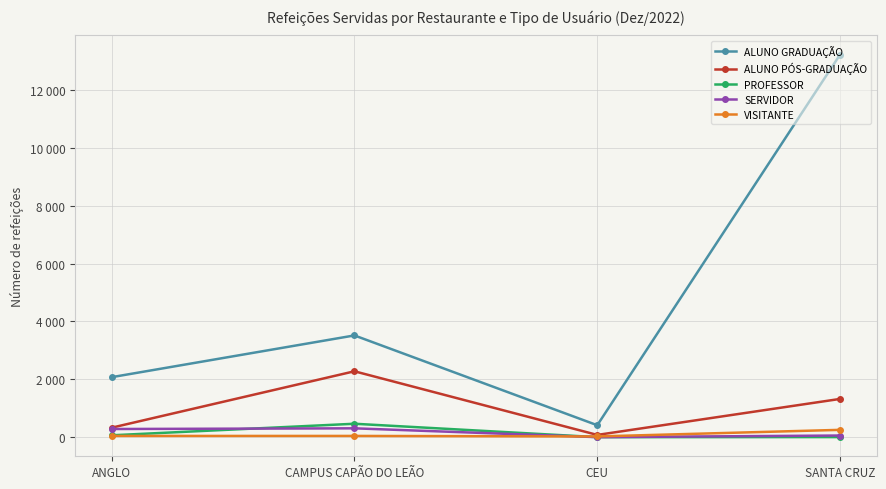

At which category is the sum across all series the highest?

SANTA CRUZ